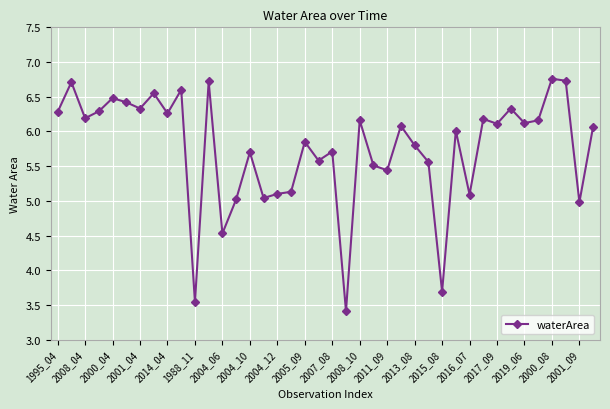

What is the sum of all values?

230.2